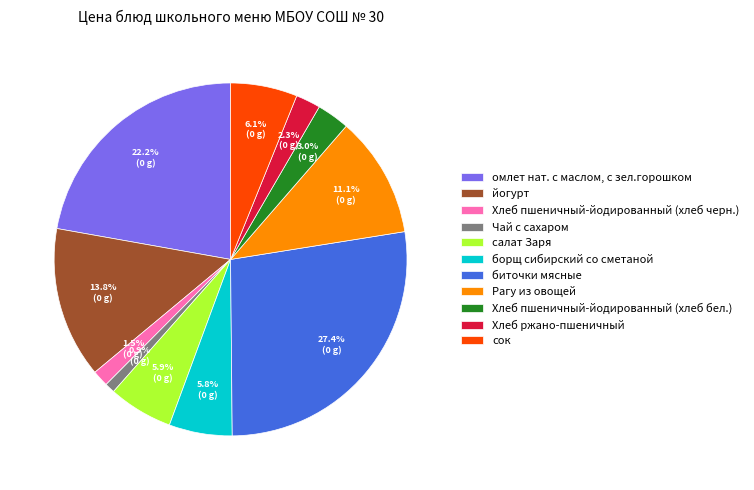

What percentage is the сок slice, to the nearest percent?

6%